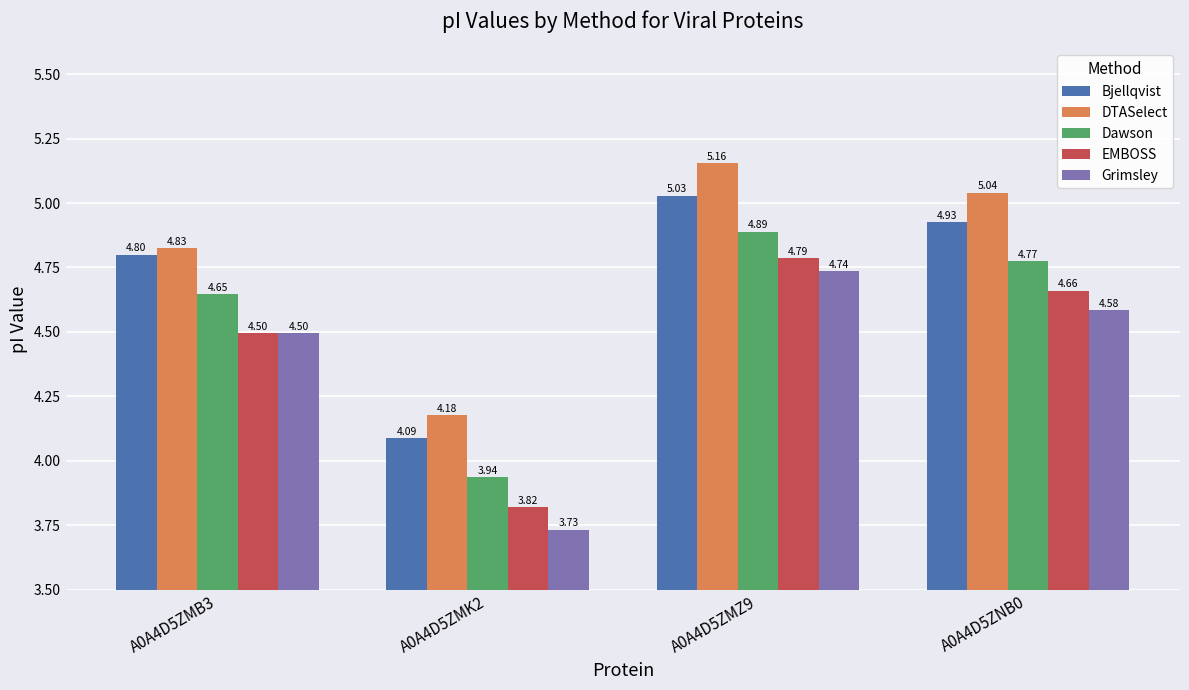

What is the sum of all Bjellqvist values?

18.8